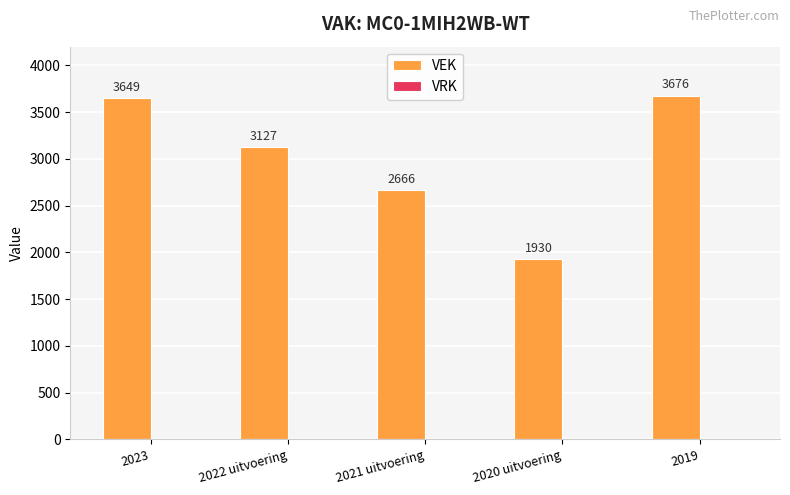

What is the greatest value displayed?

3676